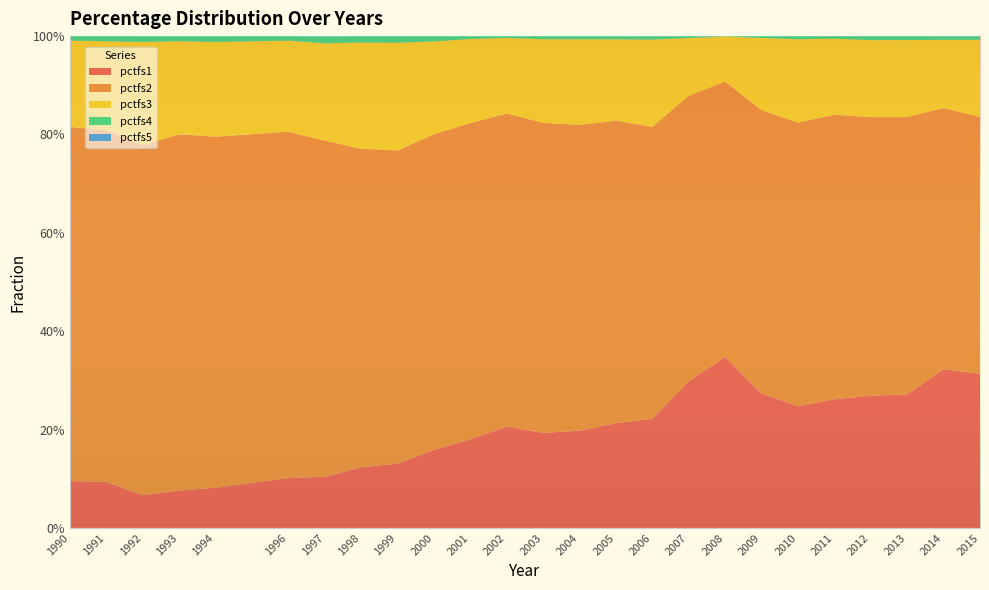

Reading right to left, extract all data points from this chart.

pctfs1: 2015=0.3	2014=0.3	2013=0.3	2012=0.3	2011=0.3	2010=0.2	2009=0.3	2008=0.3	2007=0.3	2006=0.2	2005=0.2	2004=0.2	2003=0.2	2002=0.2	2001=0.2	2000=0.2	1999=0.1	1998=0.1	1997=0.1	1996=0.1	1994=0.1	1993=0.1	1992=0.1	1991=0.1	1990=0.1
pctfs2: 2015=0.5	2014=0.5	2013=0.6	2012=0.6	2011=0.6	2010=0.6	2009=0.6	2008=0.6	2007=0.6	2006=0.6	2005=0.6	2004=0.6	2003=0.6	2002=0.6	2001=0.6	2000=0.6	1999=0.6	1998=0.6	1997=0.7	1996=0.7	1994=0.7	1993=0.7	1992=0.7	1991=0.7	1990=0.7
pctfs3: 2015=0.2	2014=0.1	2013=0.2	2012=0.2	2011=0.2	2010=0.2	2009=0.1	2008=0.1	2007=0.1	2006=0.2	2005=0.2	2004=0.2	2003=0.2	2002=0.2	2001=0.2	2000=0.2	1999=0.2	1998=0.2	1997=0.2	1996=0.2	1994=0.2	1993=0.2	1992=0.2	1991=0.2	1990=0.2
pctfs4: 2015=0.0	2014=0.0	2013=0.0	2012=0.0	2011=0.0	2010=0.0	2009=0.0	2008=0.0	2007=0.0	2006=0.0	2005=0.0	2004=0.0	2003=0.0	2002=0.0	2001=0.0	2000=0.0	1999=0.0	1998=0.0	1997=0.0	1996=0.0	1994=0.0	1993=0.0	1992=0.0	1991=0.0	1990=0.0
pctfs5: 2015=0.0	2014=0.0	2013=0.0	2012=0.0	2011=0.0	2010=0.0	2009=0.0	2008=0.0	2007=0.0	2006=0.0	2005=0.0	2004=0.0	2003=0.0	2002=0.0	2001=0.0	2000=0.0	1999=0.0	1998=0.0	1997=0.0	1996=0.0	1994=0.0	1993=0.0	1992=0.0	1991=0.0	1990=0.0